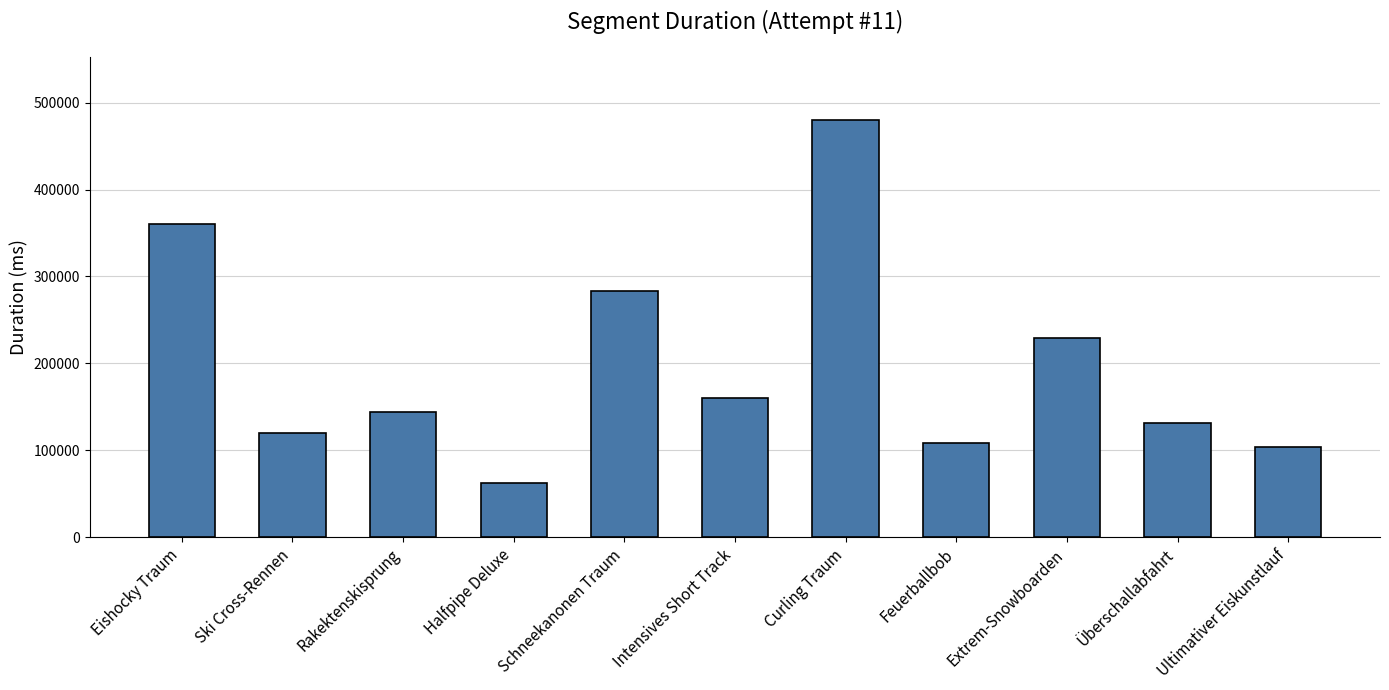

At which category does the chart reach its minimum across all series?

Halfpipe Deluxe